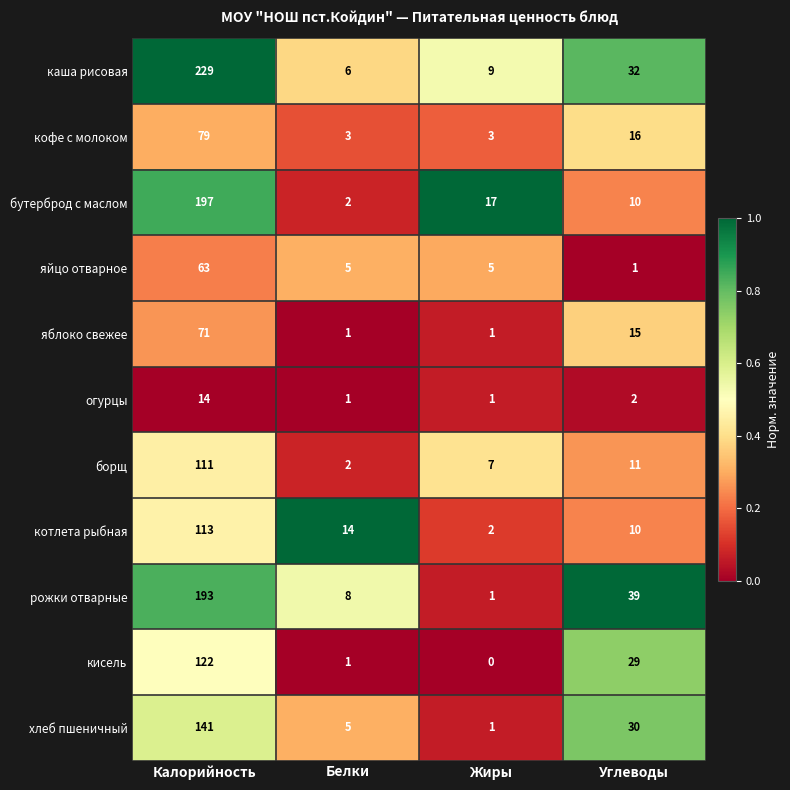

Is it true that бутерброд с маслом equals 10 at Углеводы?

True